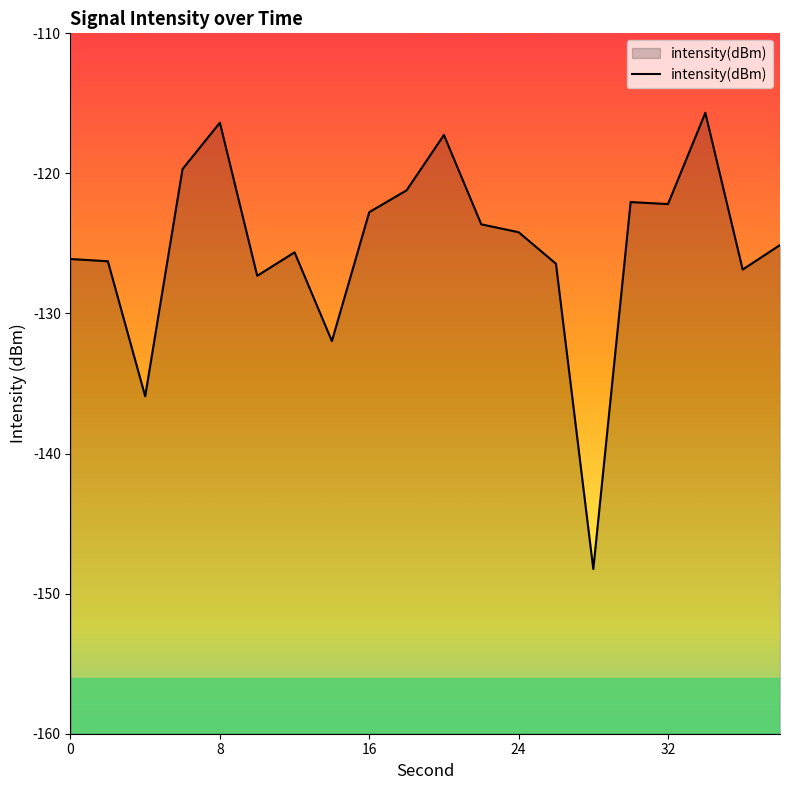

What is the smallest value displayed?

-148.2